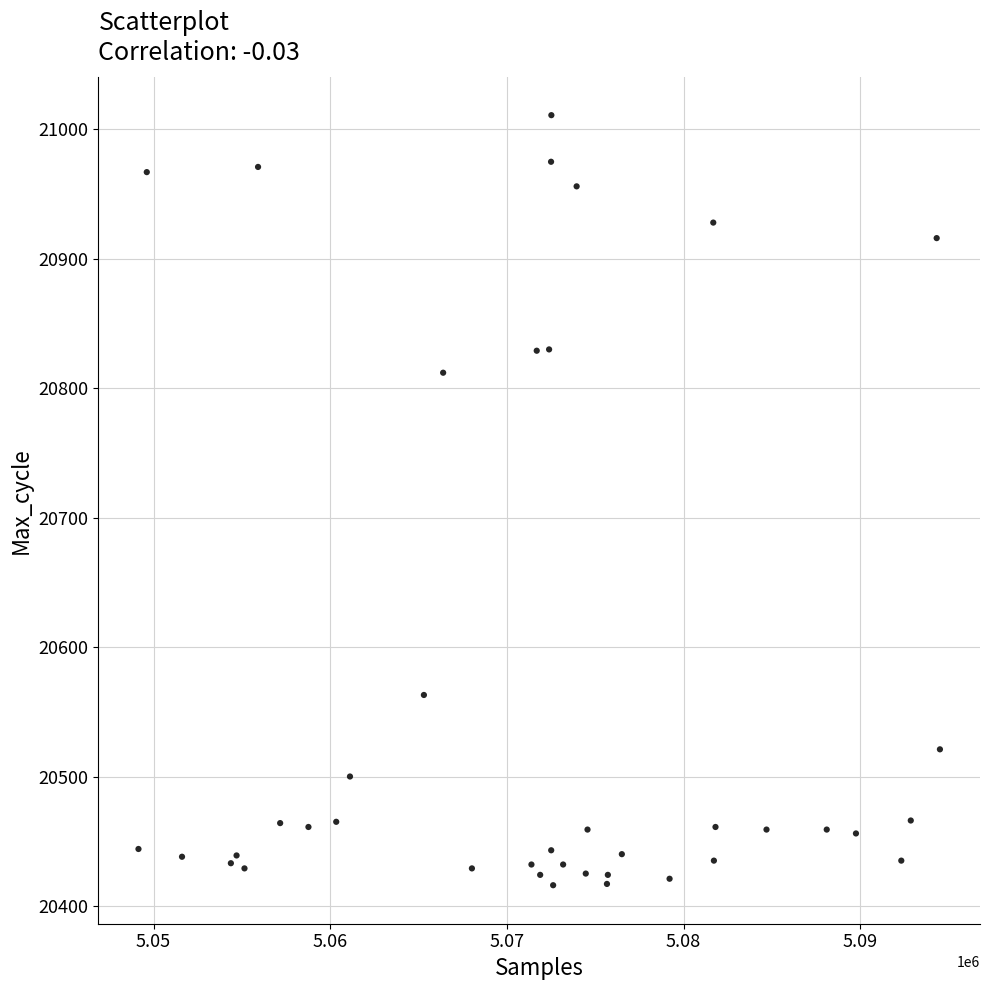

What Y value in the scatter plot is closest to 20713?

20812